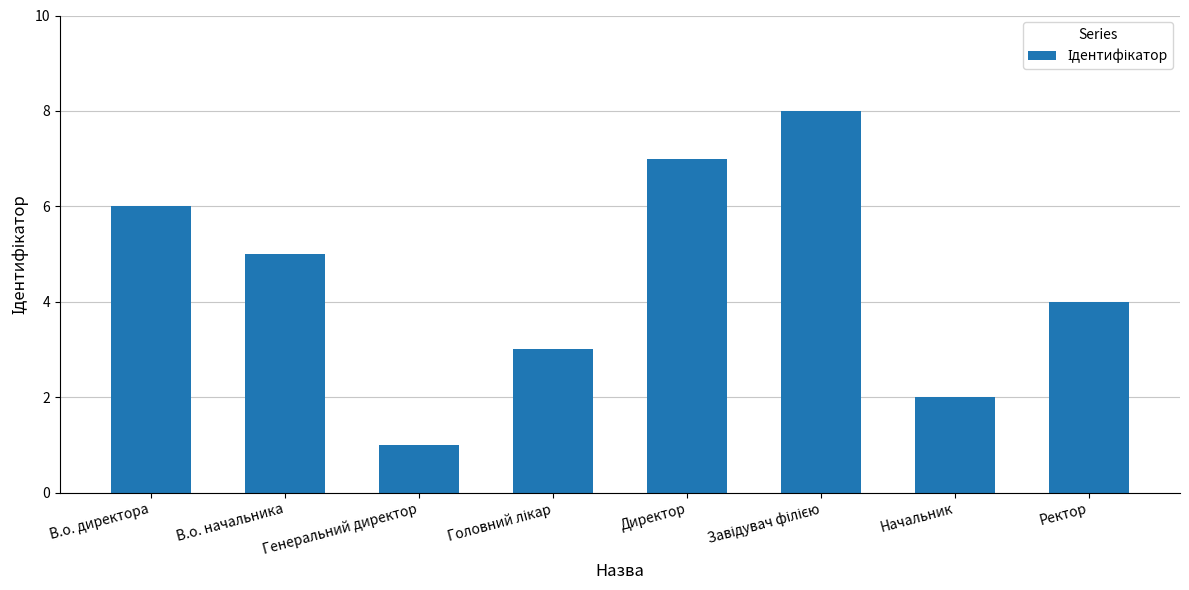

What value does the data have at Генеральний директор?

1